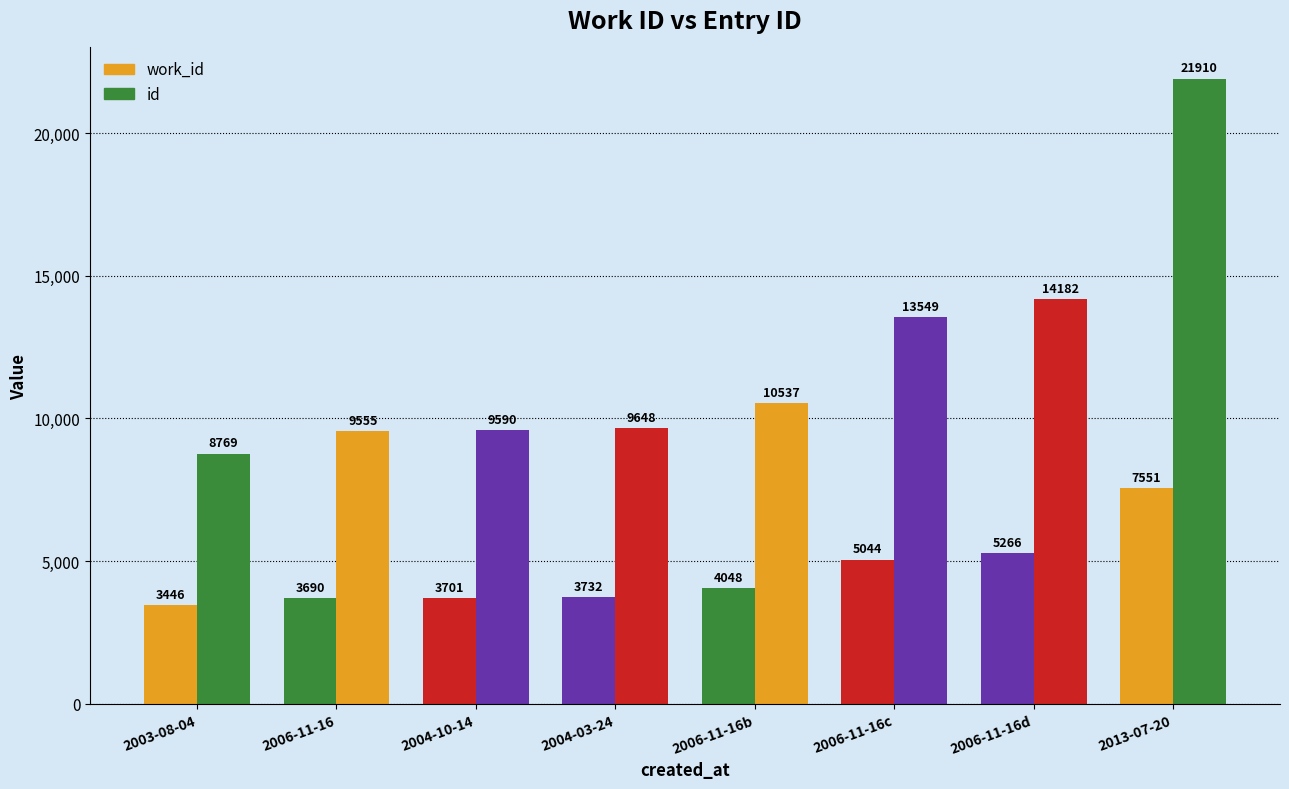

What is the smallest value displayed?

3446